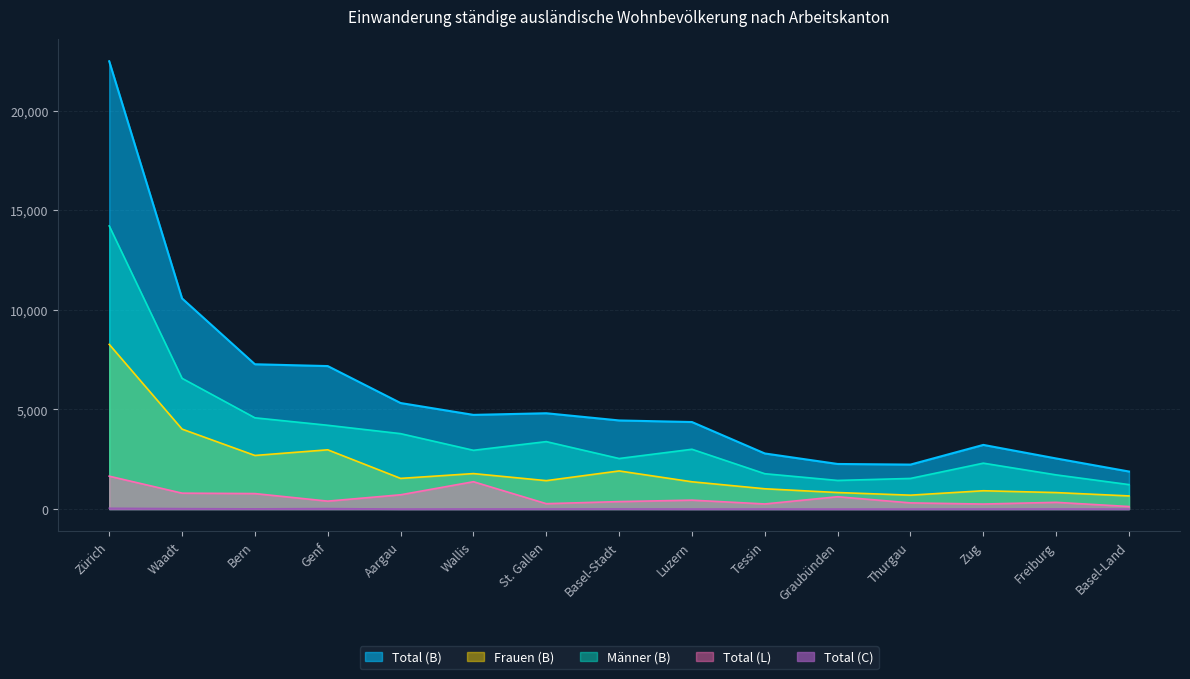

Which category has the lowest value across all series?

Graubünden